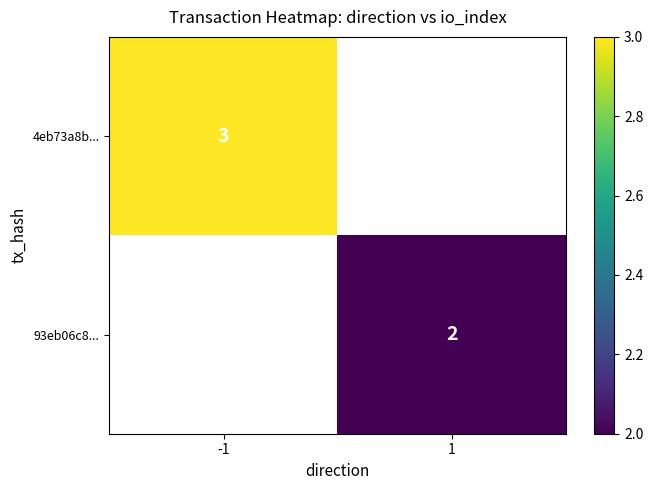

The 93eb06c8... series shows 0 at 1. True or false?

False